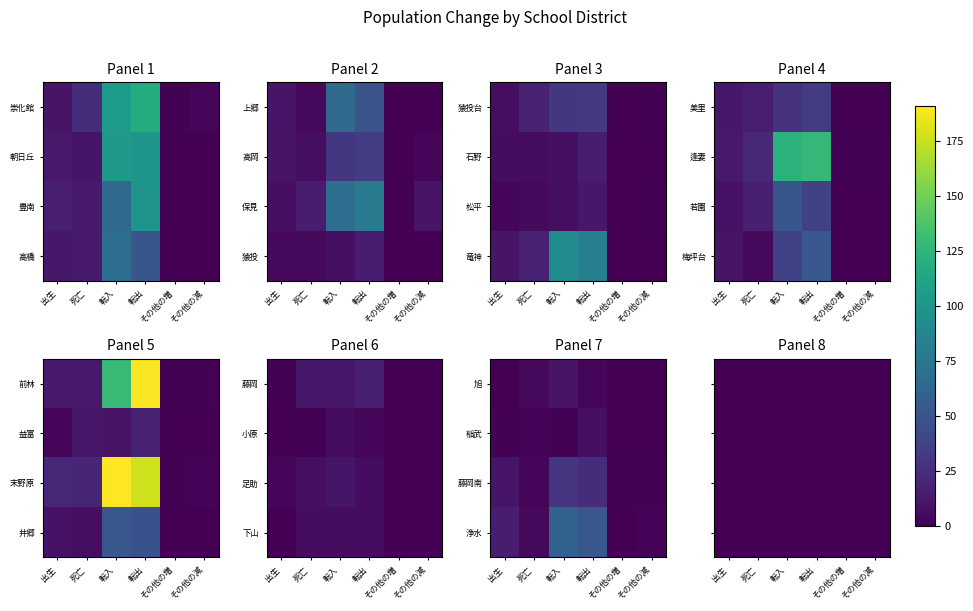

Which series has the largest total across all categories?

末野原